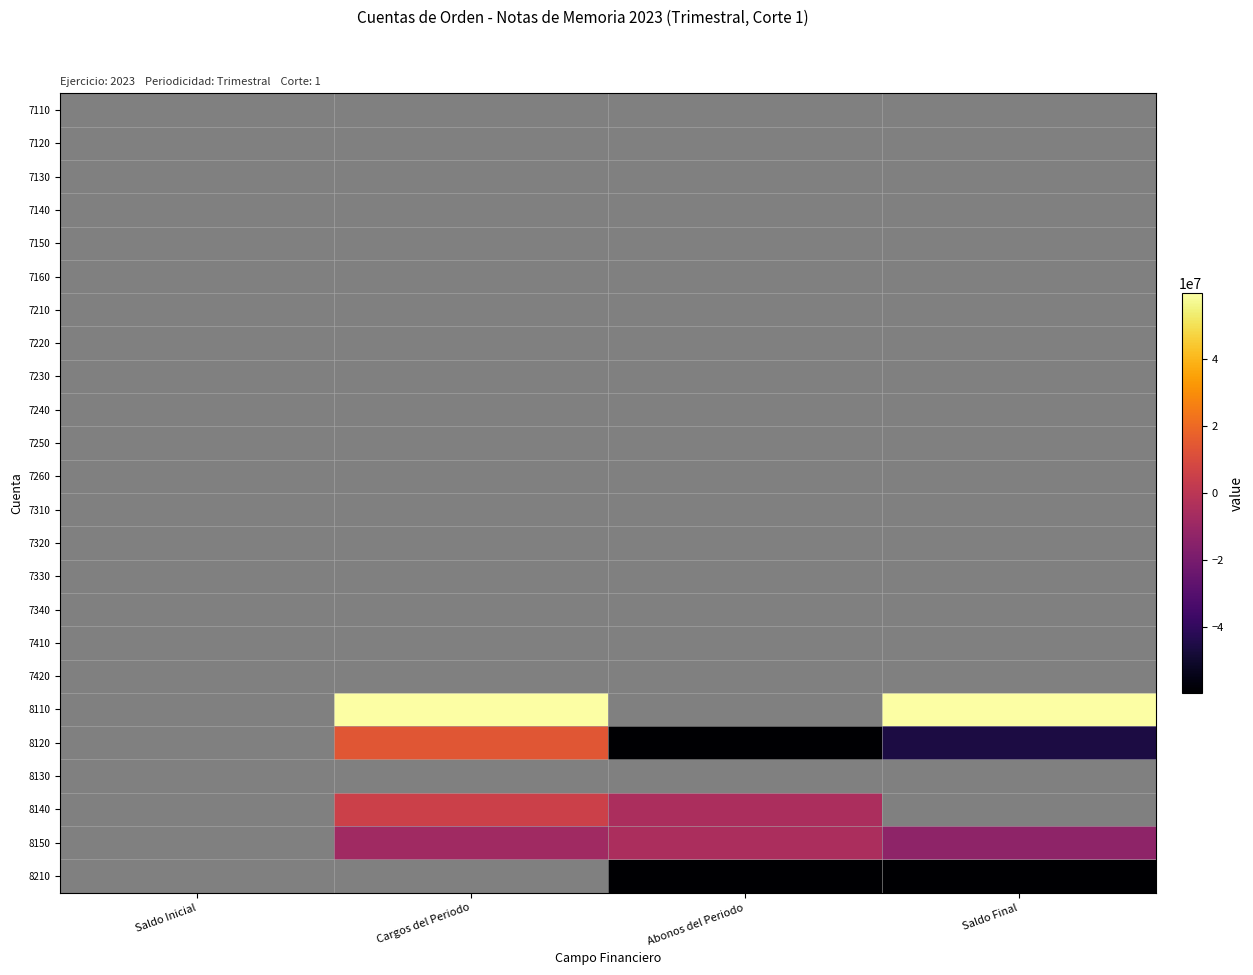

Which series changed the most between Saldo Inicial and Saldo Final?

8110